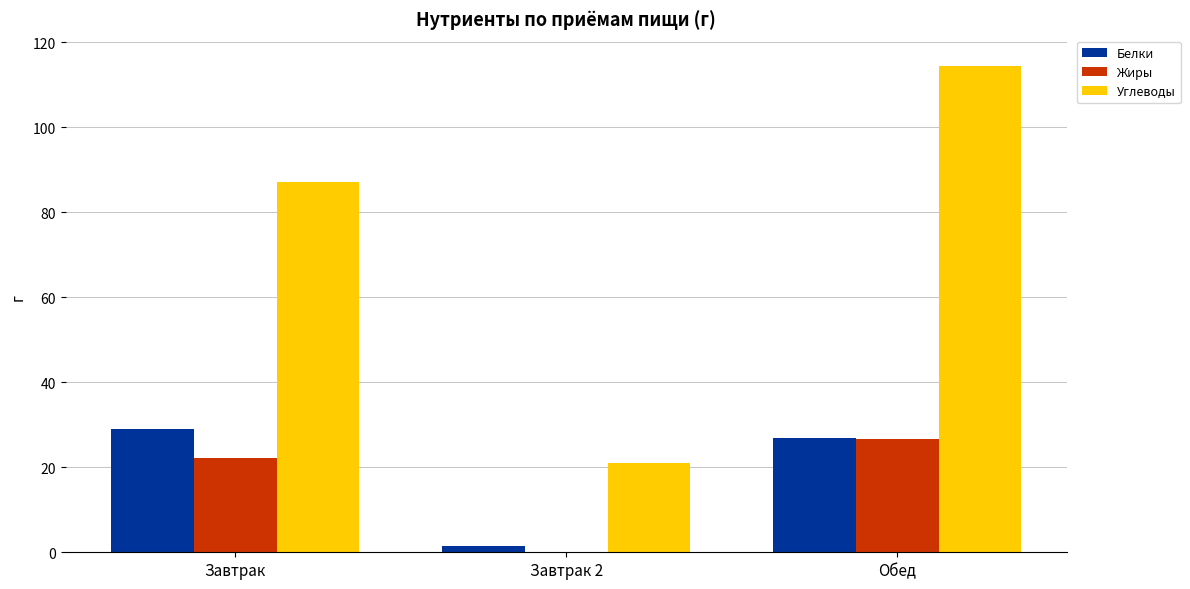

At which label does Углеводы first exceed 87?

Завтрак